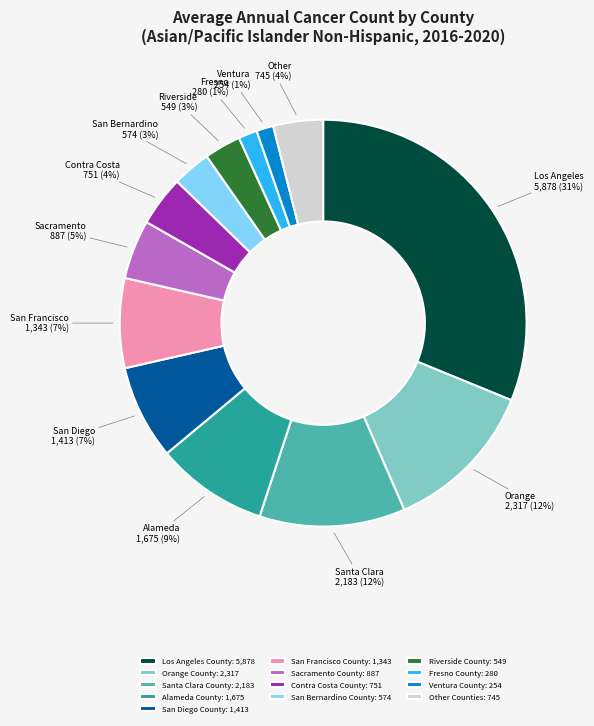

What is the largest slice in the pie chart?

Los Angeles County: 5,878